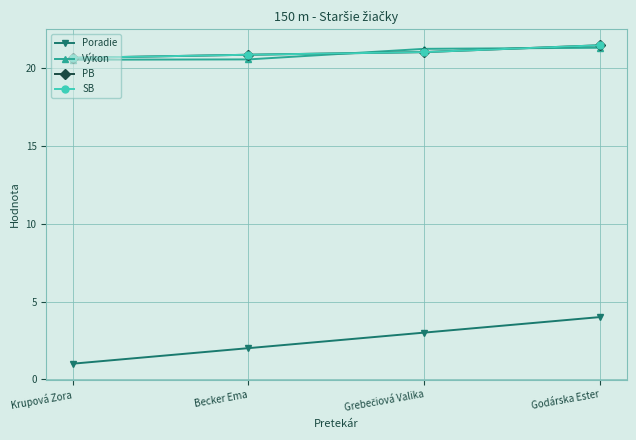

List the labels in order of PB value, smallest first.

Krupová Zora, Becker Ema, Grebečiová Valika, Godárska Ester